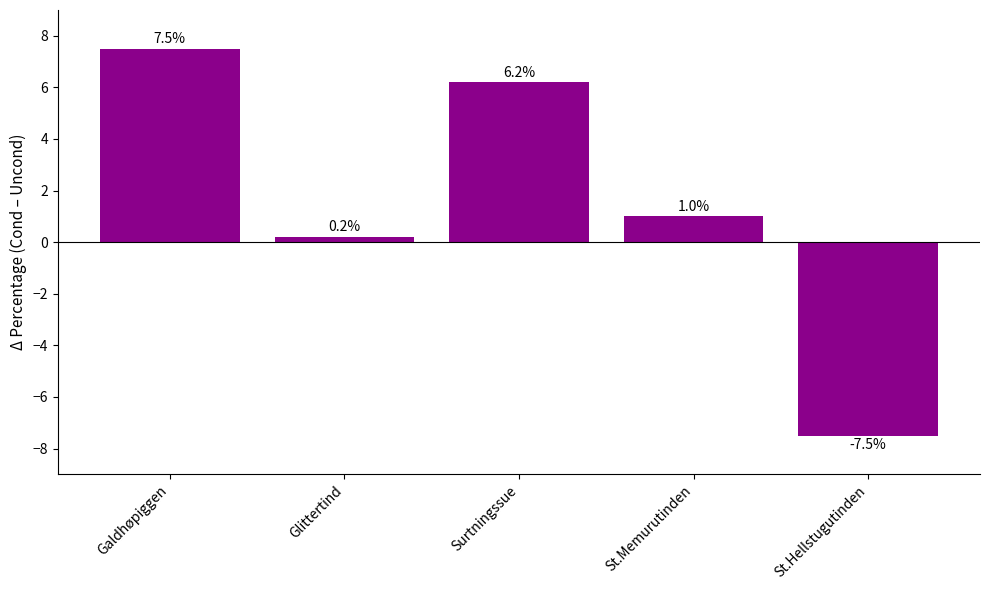

Reading left to right, what are all the values shown in this chart?

7.5	0.2	6.2	1.0	-7.5